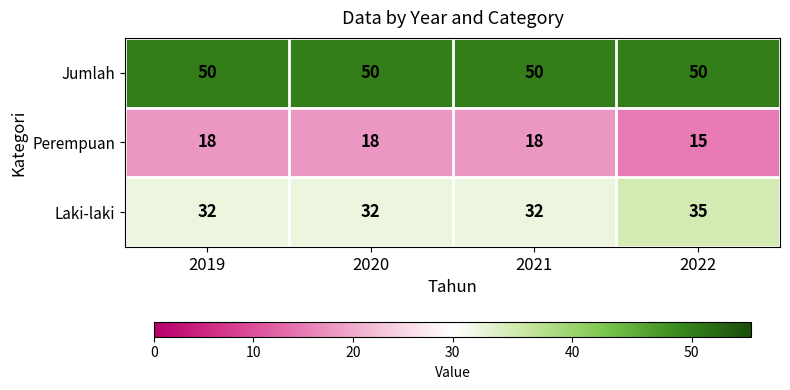

Rank the series by their average value, from highest to lowest.

Jumlah, Laki-laki, Perempuan